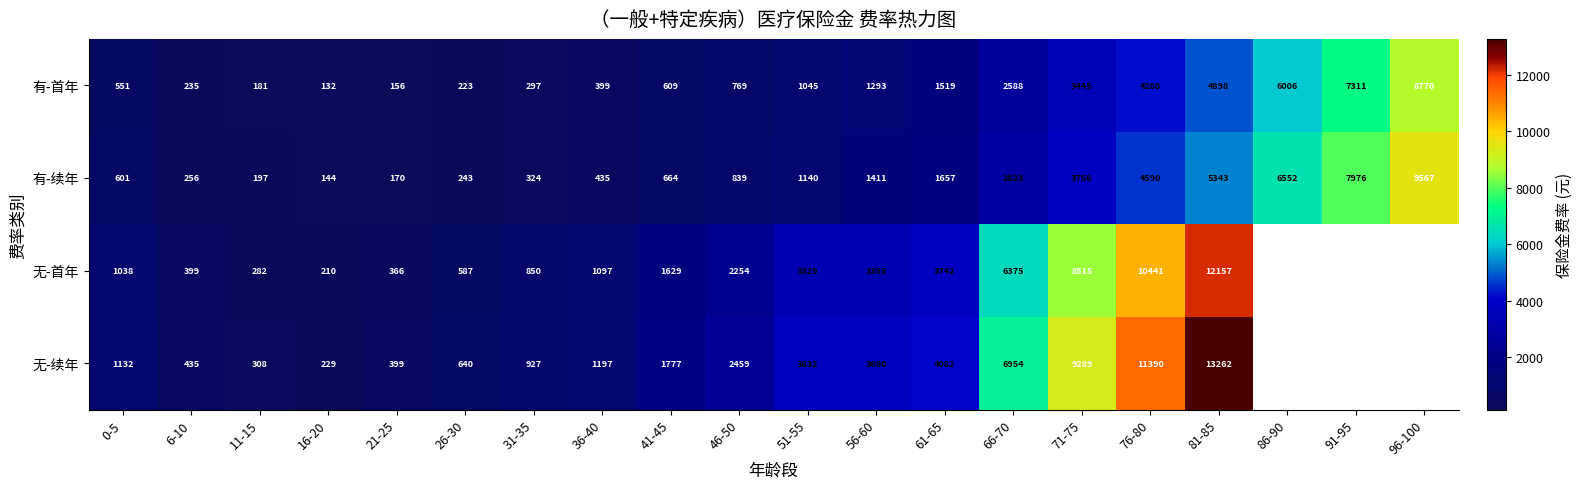

How many values in the 有-首年 series are below 1045?

10